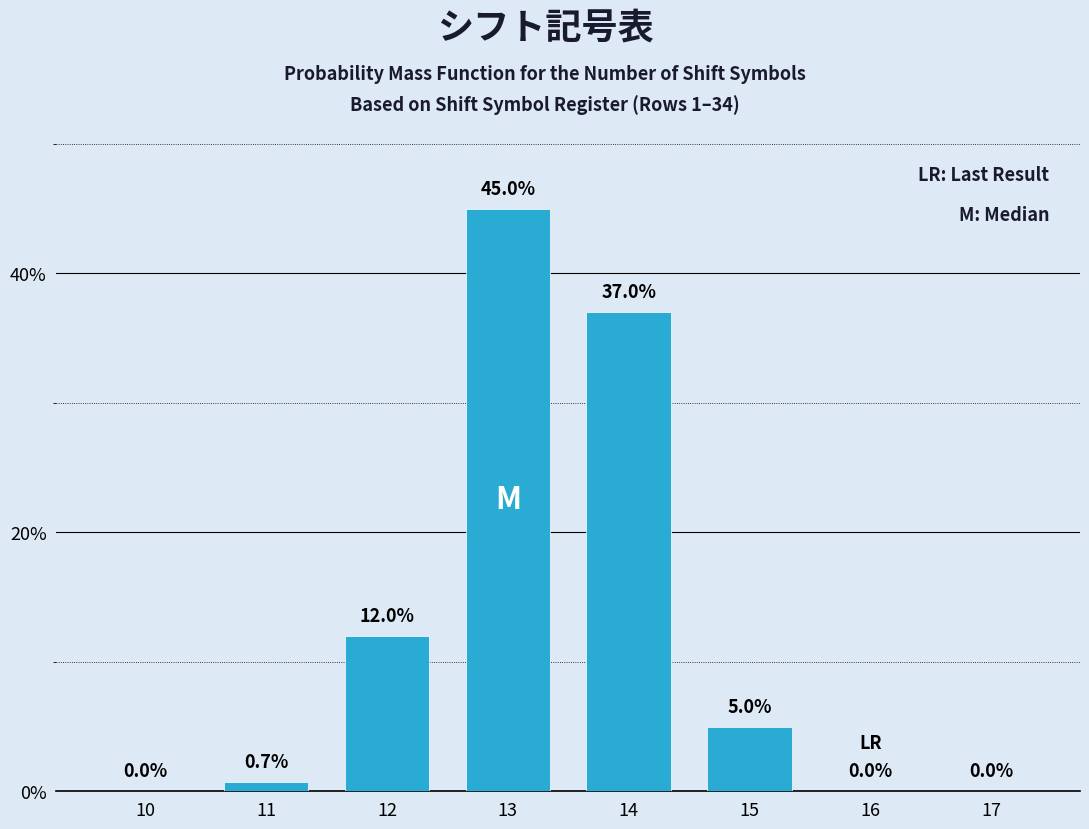

Reading left to right, list all the values displayed in this chart.

10=0.0	11=0.7	12=12.0	13=45.0	14=37.0	15=5.0	16=0.0	17=0.0